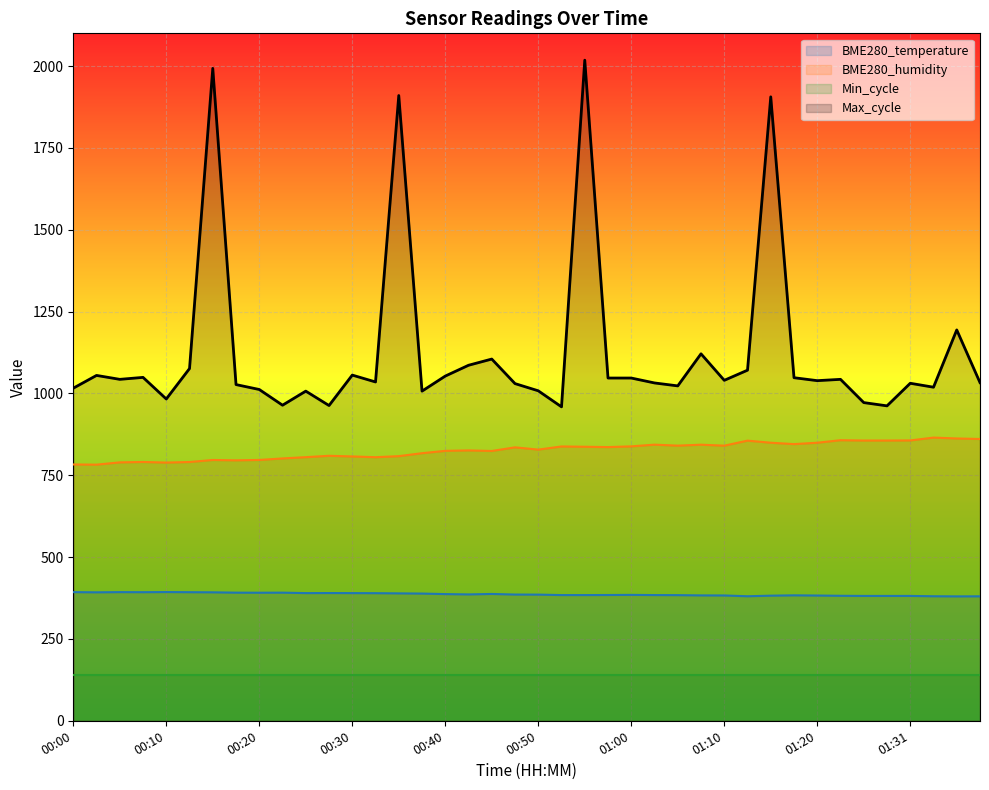

How many lines are shown in the chart?

4